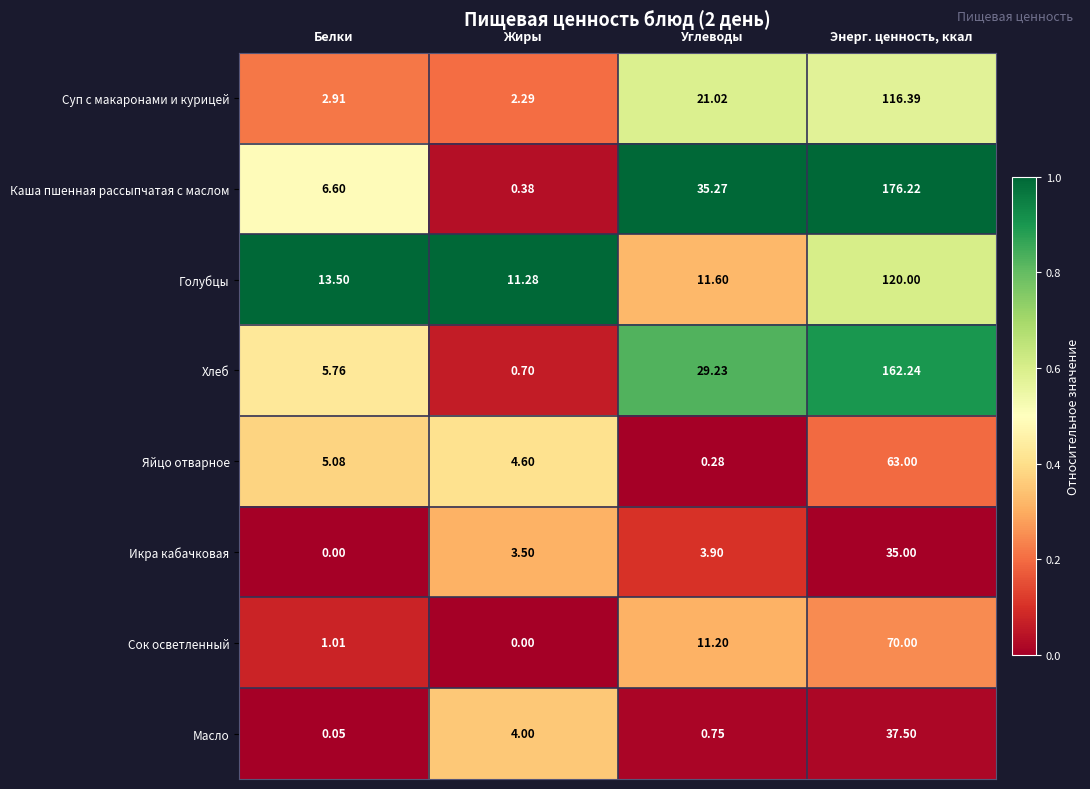

Is the value of Масло at Жиры greater than the value of Хлеб at Углеводы?

No